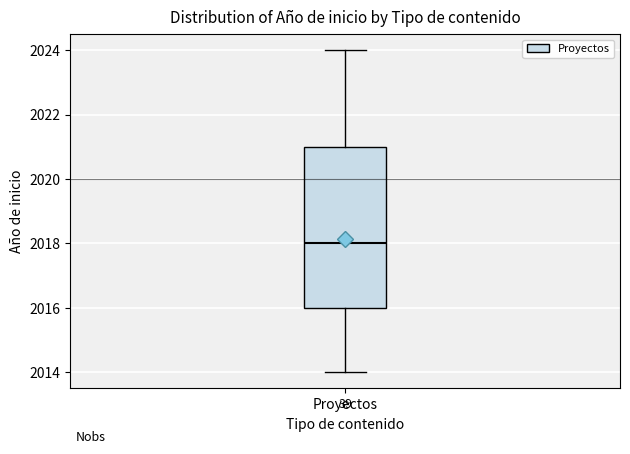

Transcribe this box plot: give where the median line is, the range the box spans, and where the two whiskers end, as read against the y-axis. The values are not printed on the chart, so give them approximately, as read against the axis.

median 2018, box 2016 to 2021, whiskers 2014 to 2024